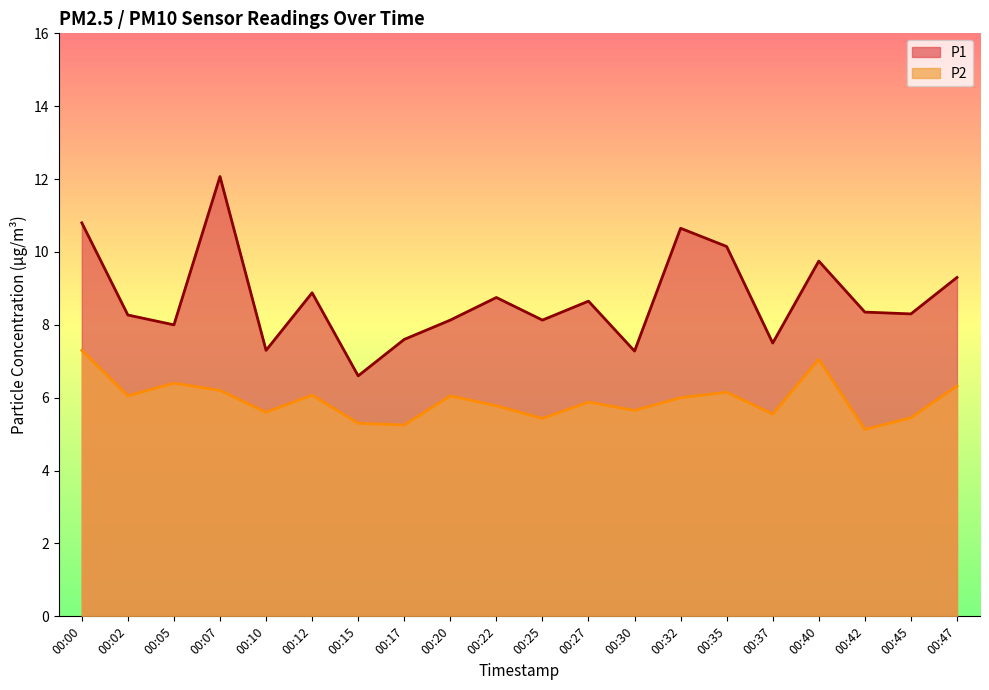

The value of P1 at 00:02 is 8.3. True or false?

True